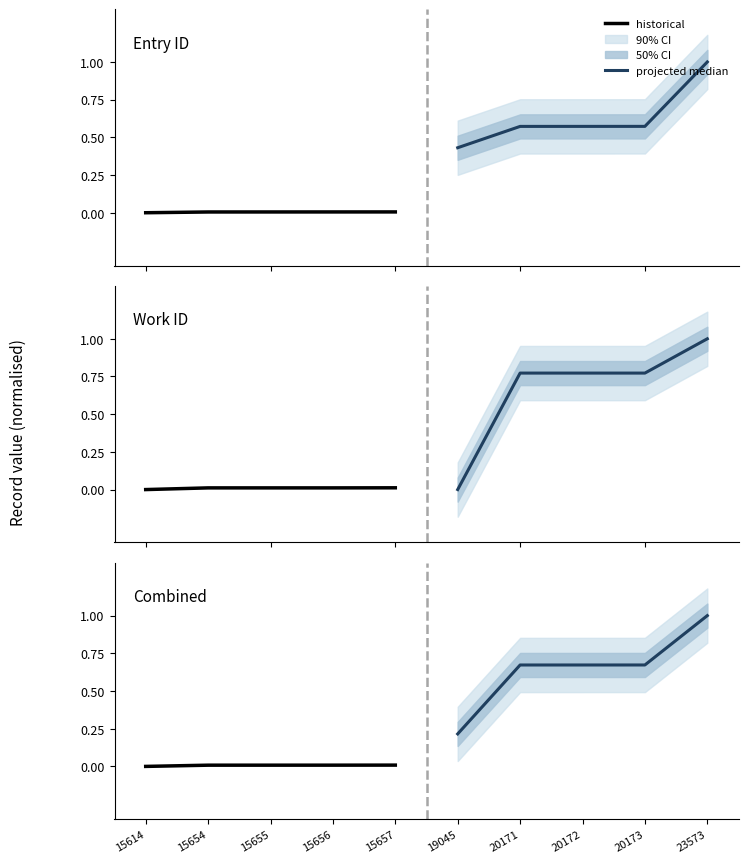

True or false: projected median has a value of 0.5 at 20171.

False